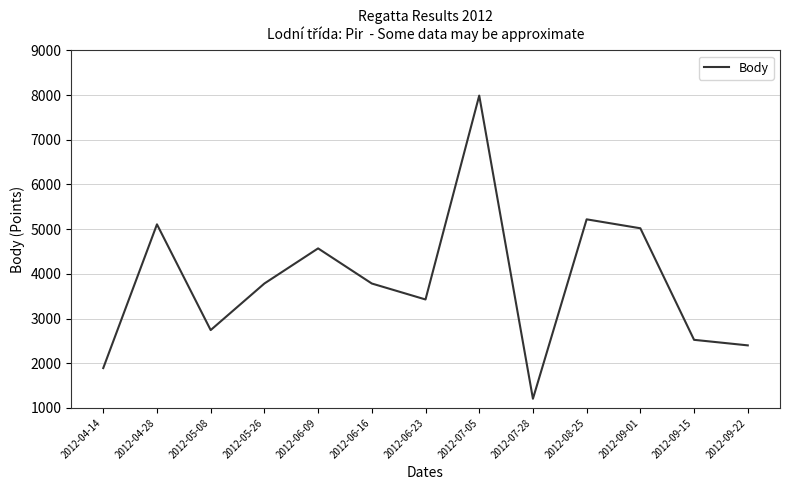

Approximately how many times larger is the value at 2012-06-09 compared to 2012-09-01?

0.9